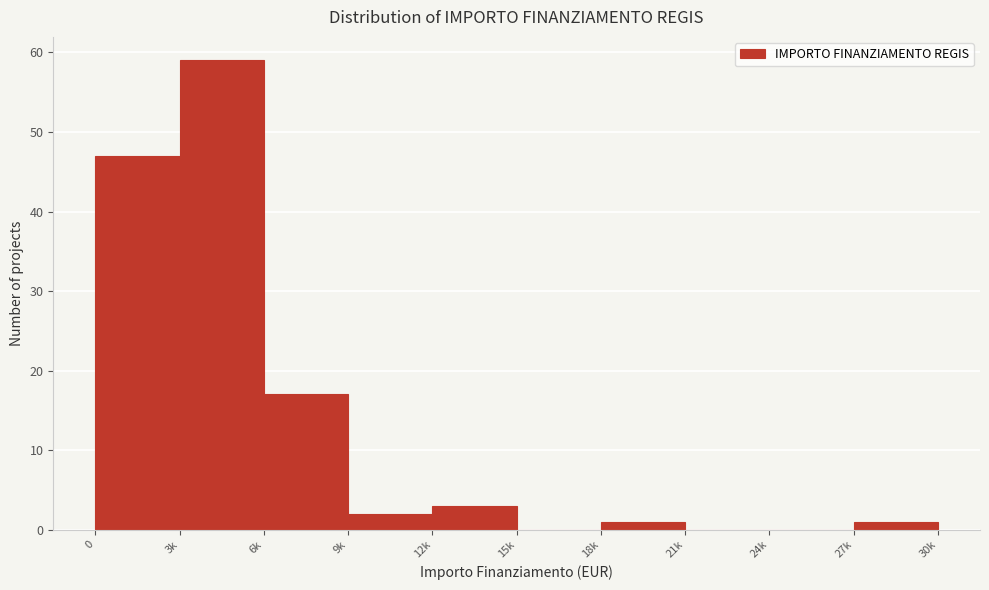

Reading left to right, transcribe all the data shown in this chart.

0=47	3k=59	6k=17	9k=2	12k=3	15k=0	18k=1	21k=0	24k=0	27k=1